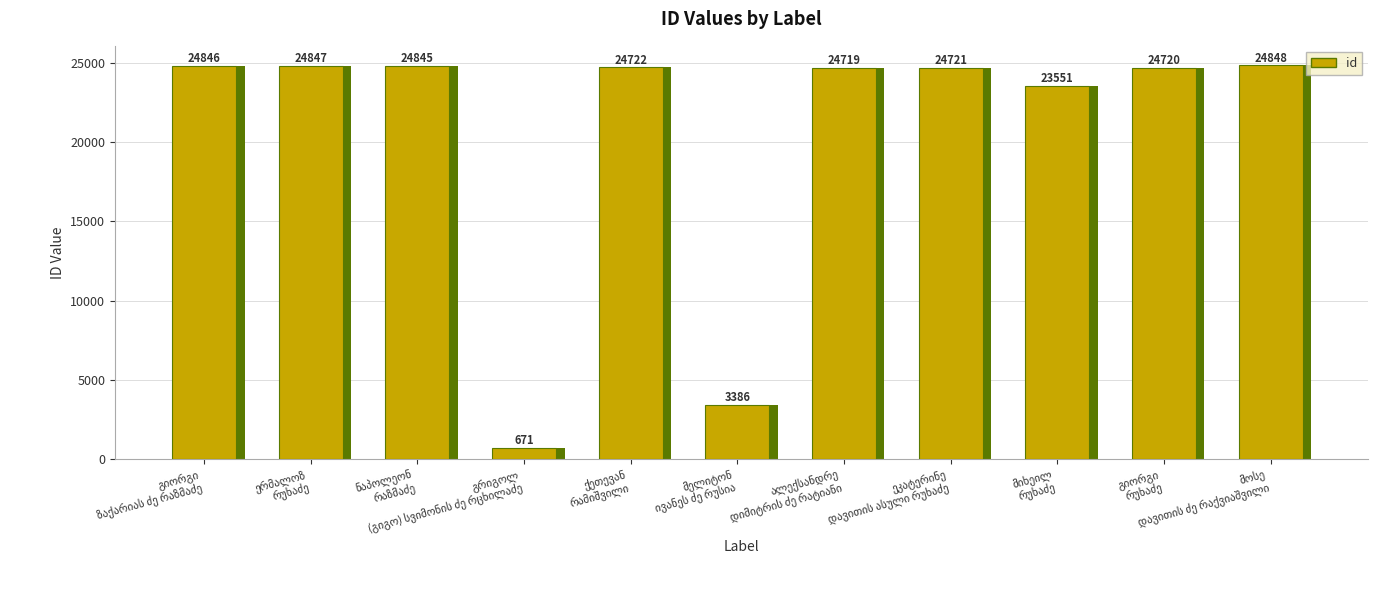

At which label is the value closest to 12759?

მელიტონ ივანეს ძე რუსია